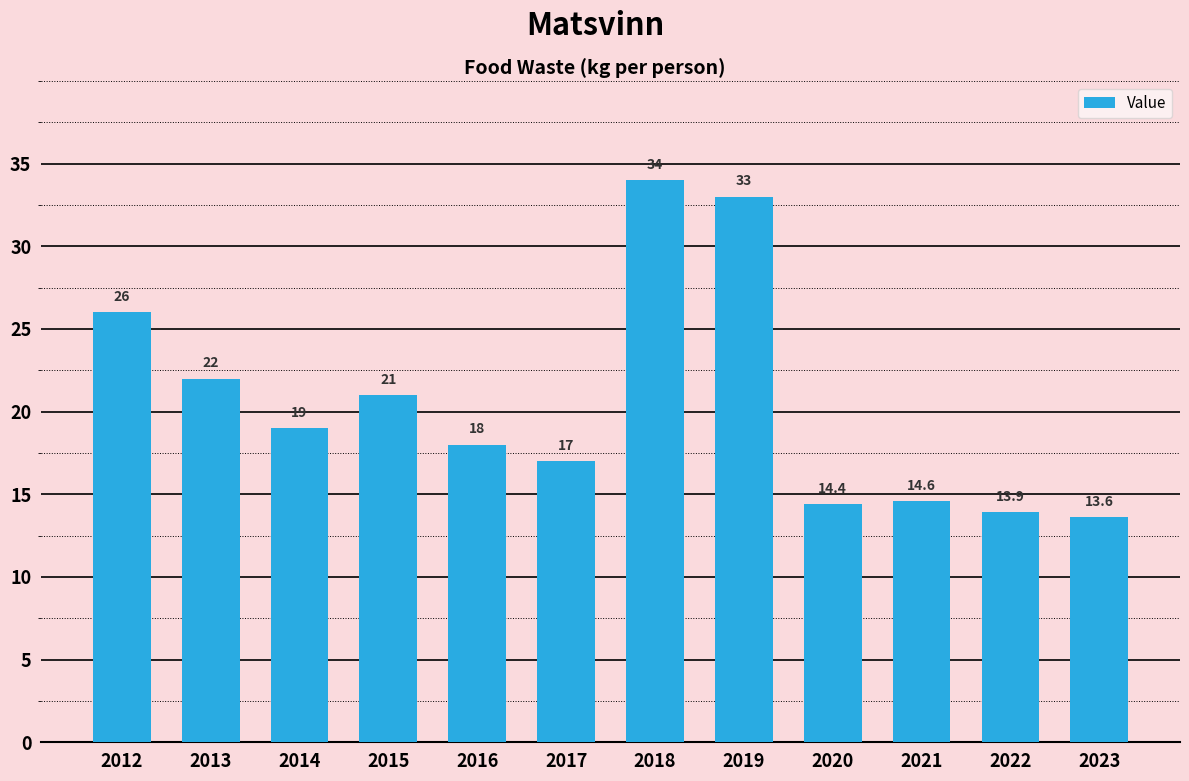

What is the value of the 4th bar from the left?

21.0